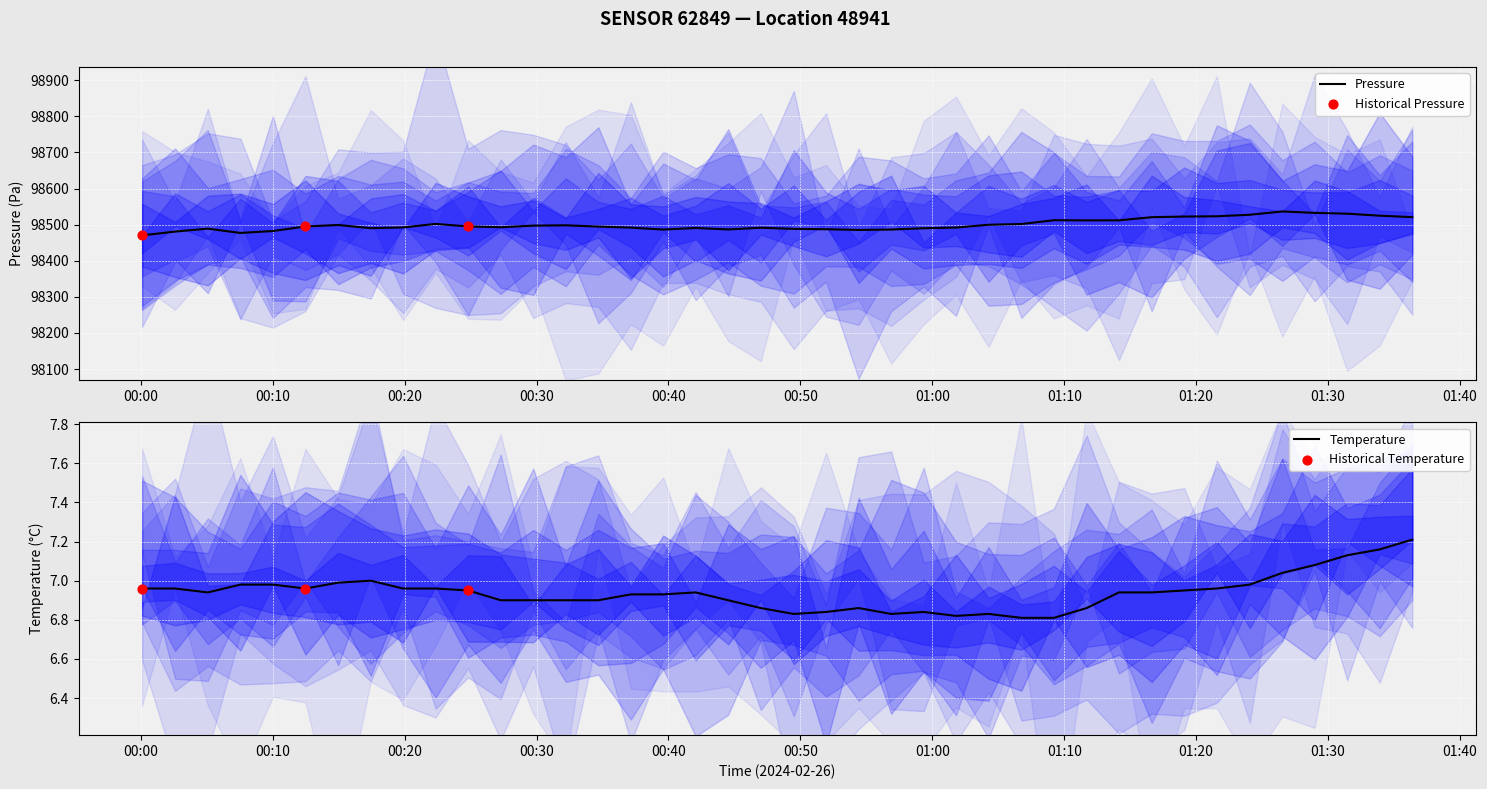

What is the minimum value for Pressure?

98470.3